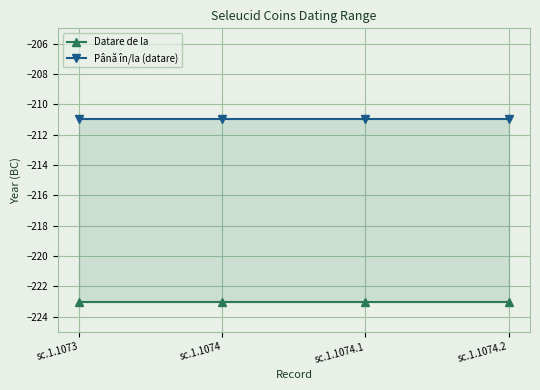

True or false: Datare de la and Până în/la (datare) cross at least once.

False